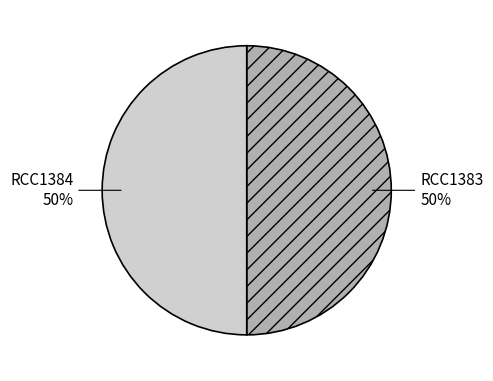

To the nearest percent, what portion does RCC1384 represent?

50%